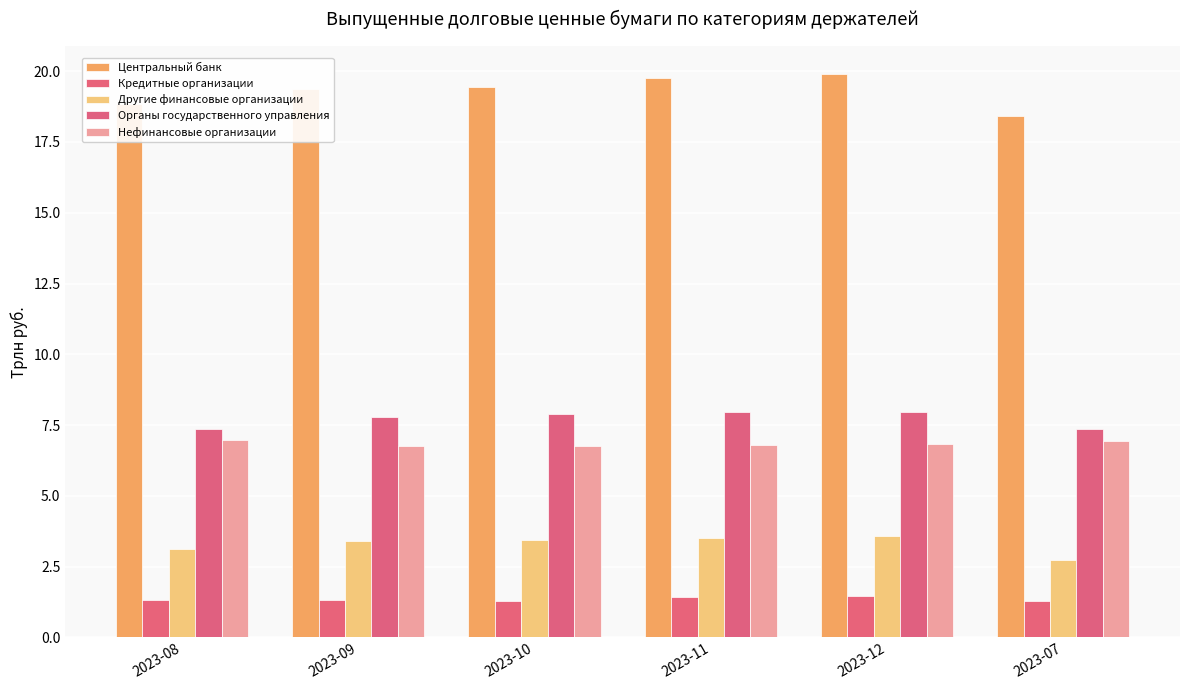

What is the difference between the highest and lowest values at 2023-08?

17.5